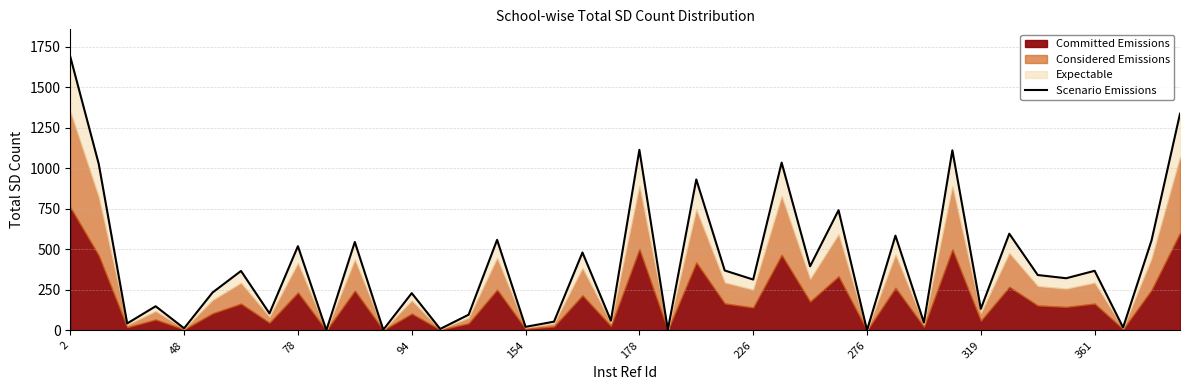

Does the chart have visible grid lines?

Yes